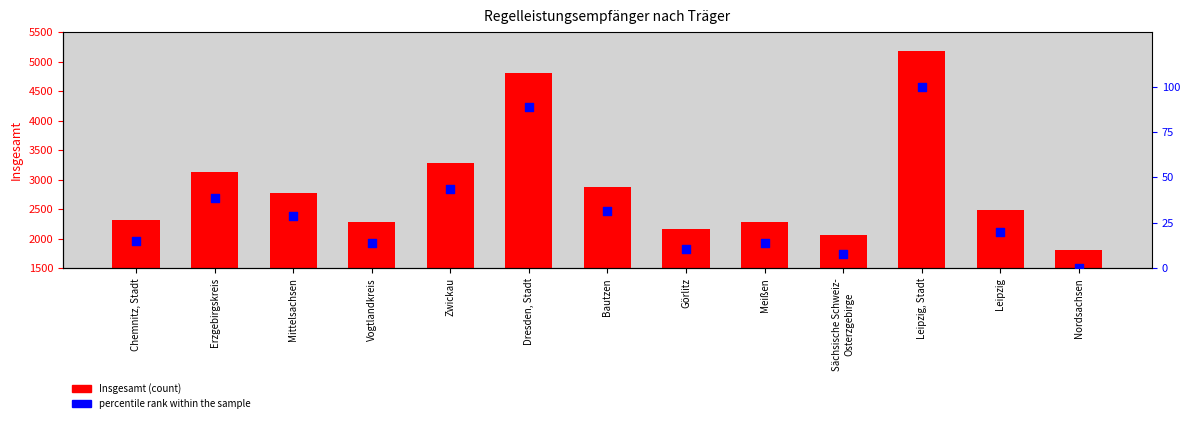

At which category is the sum across all series the highest?

Leipzig, Stadt